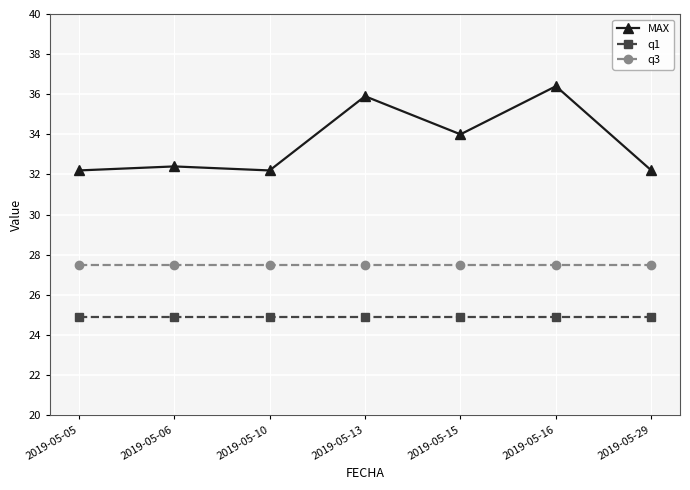

What is the highest value of the q3 series?

27.5